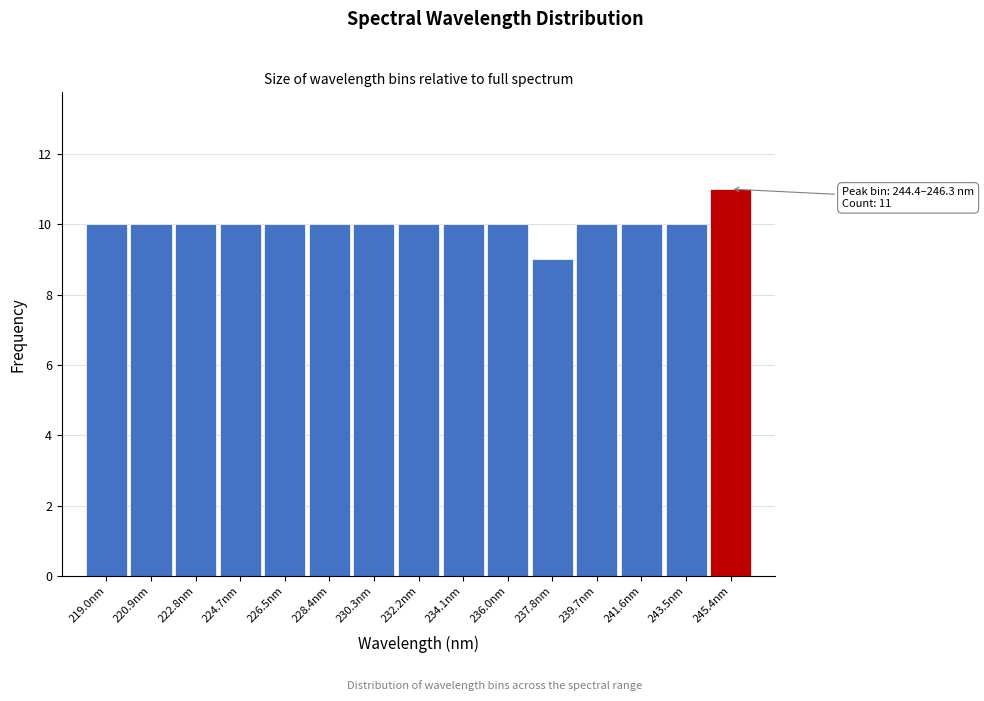

Which range on the x-axis has the tallest bar?

244.4 to 246.4